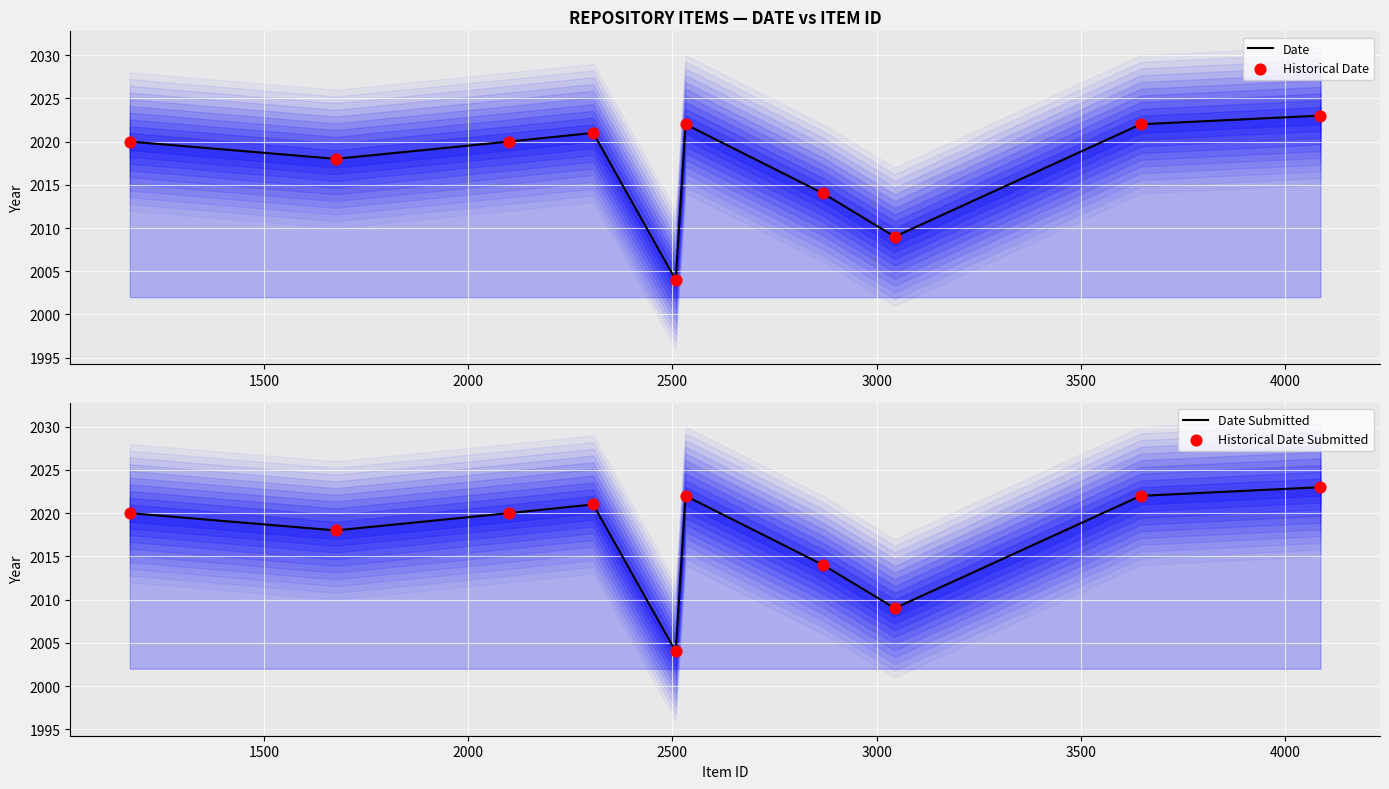

Which series has the largest Y range (max minus min)?

Date